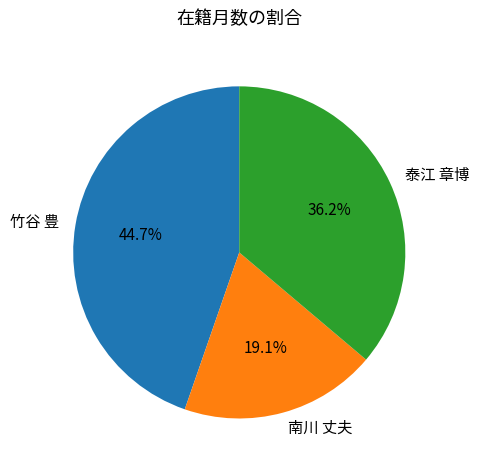

What percentage is the 南川 丈夫 slice, to the nearest percent?

19%